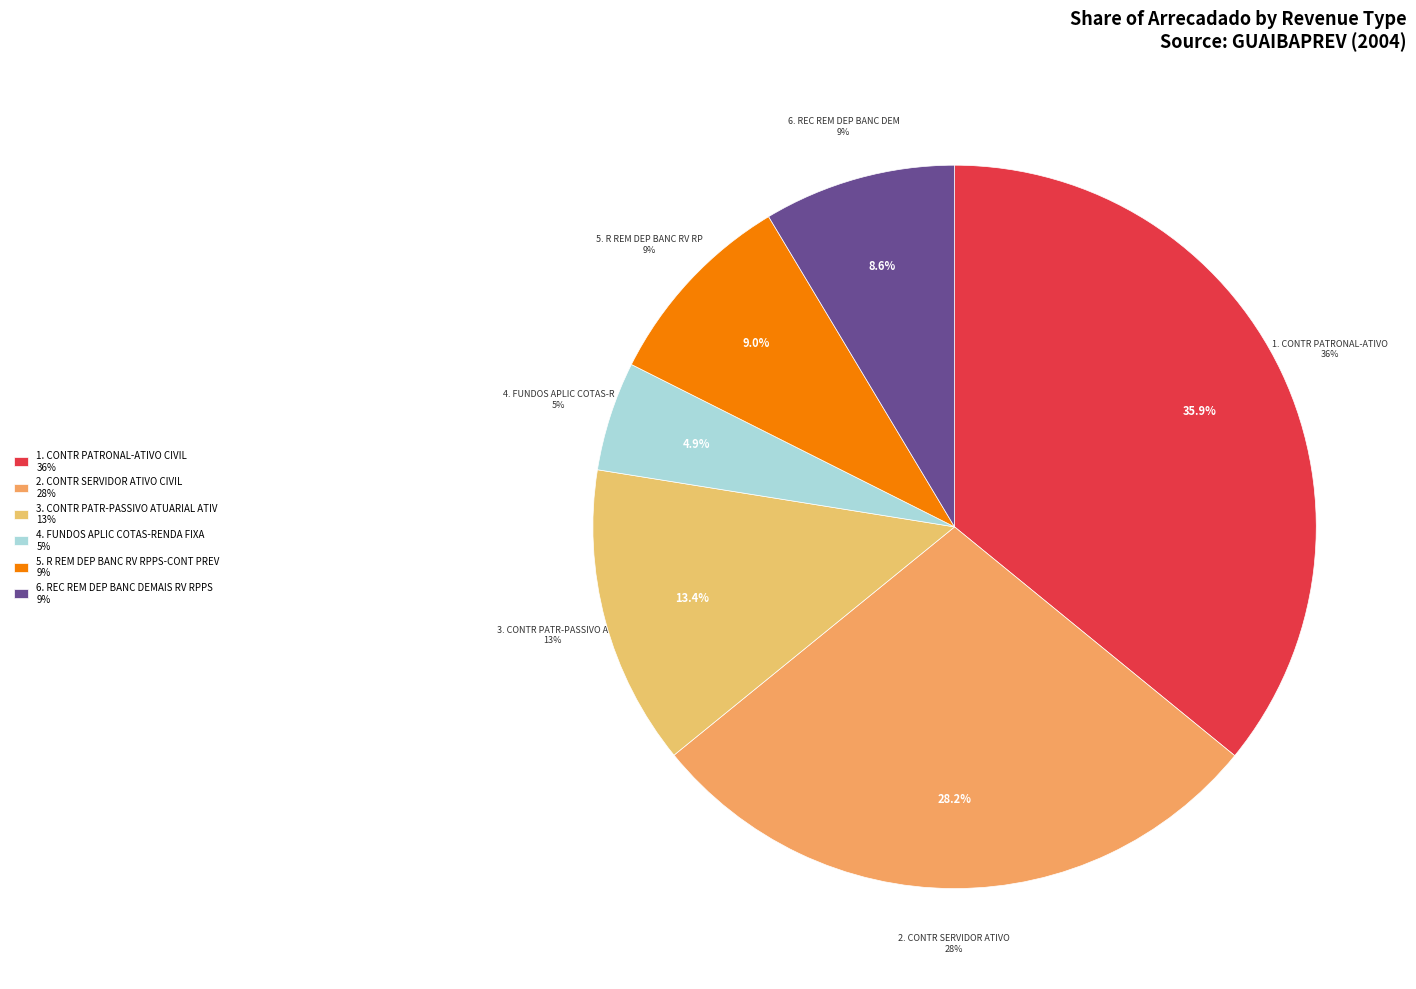

What percentage is the CONTR PATR-PASSIVO ATUARIAL ATIV slice, to the nearest percent?

13%